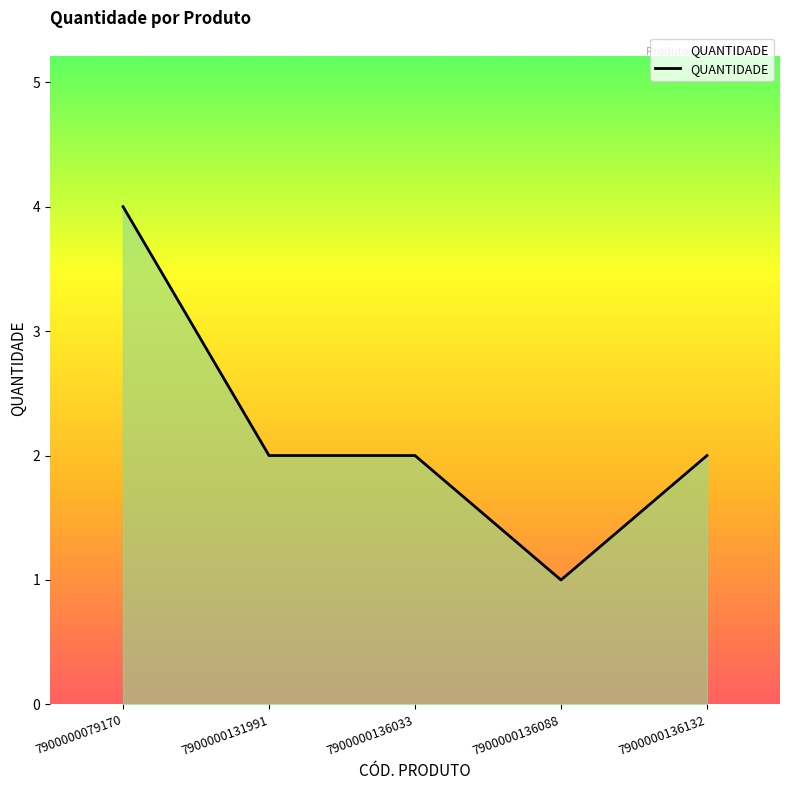

What is the maximum value shown in the chart?

4